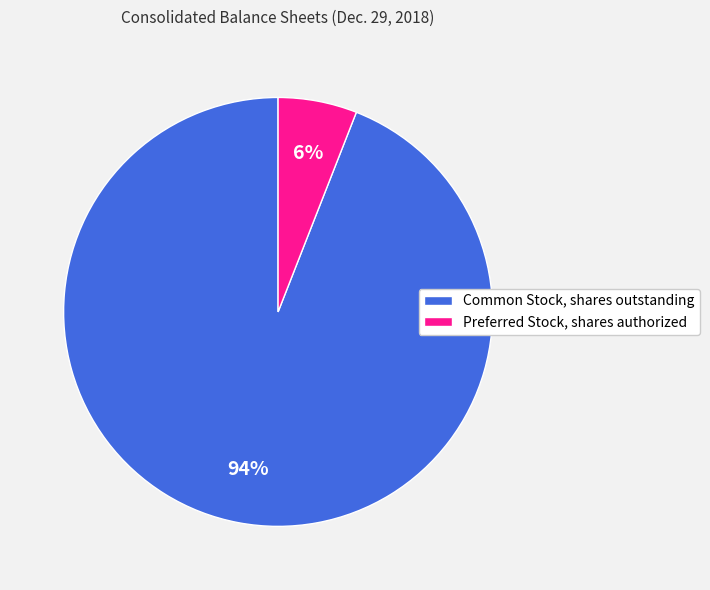

True or false: Common Stock, shares outstanding accounts for 94% of the total.

True